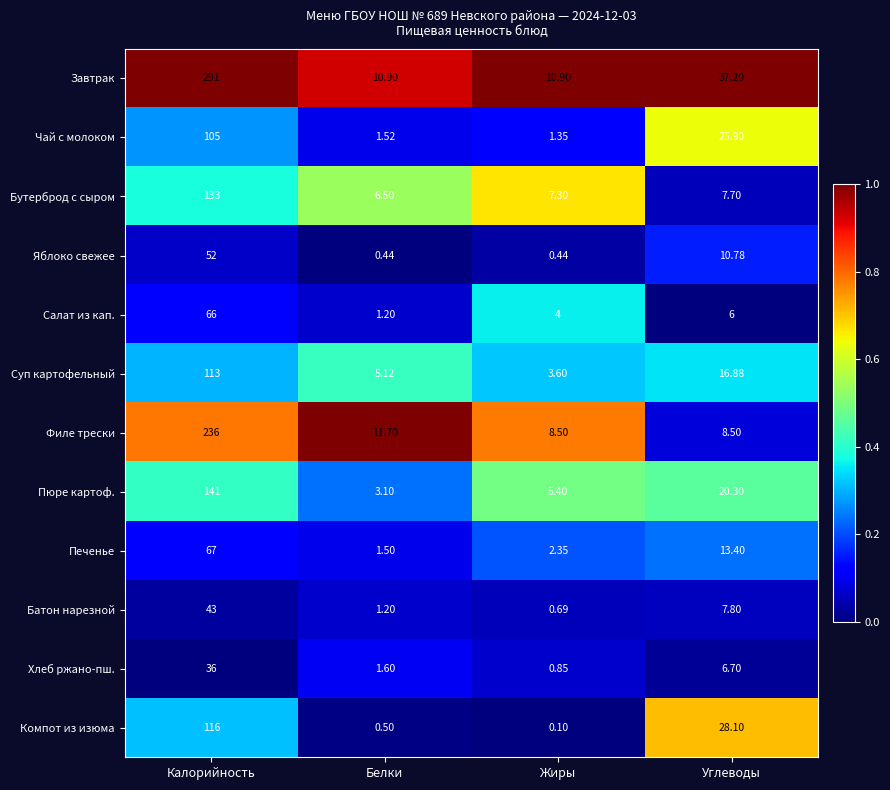

Between Калорийность and Жиры, which series saw the biggest shift?

Завтрак